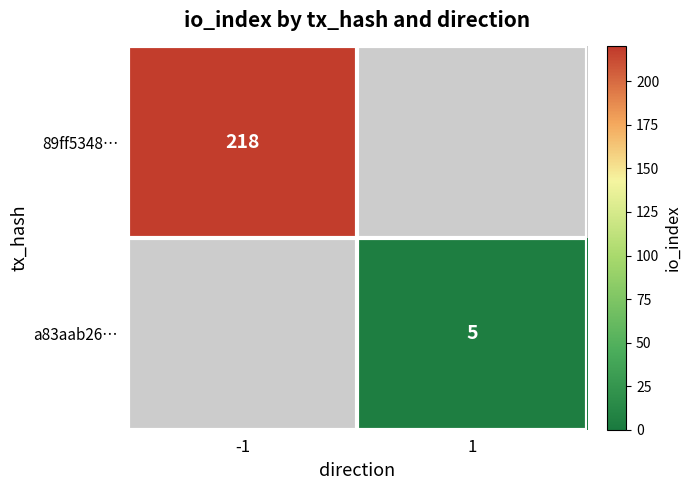

What is the maximum value shown in the chart?

218.0